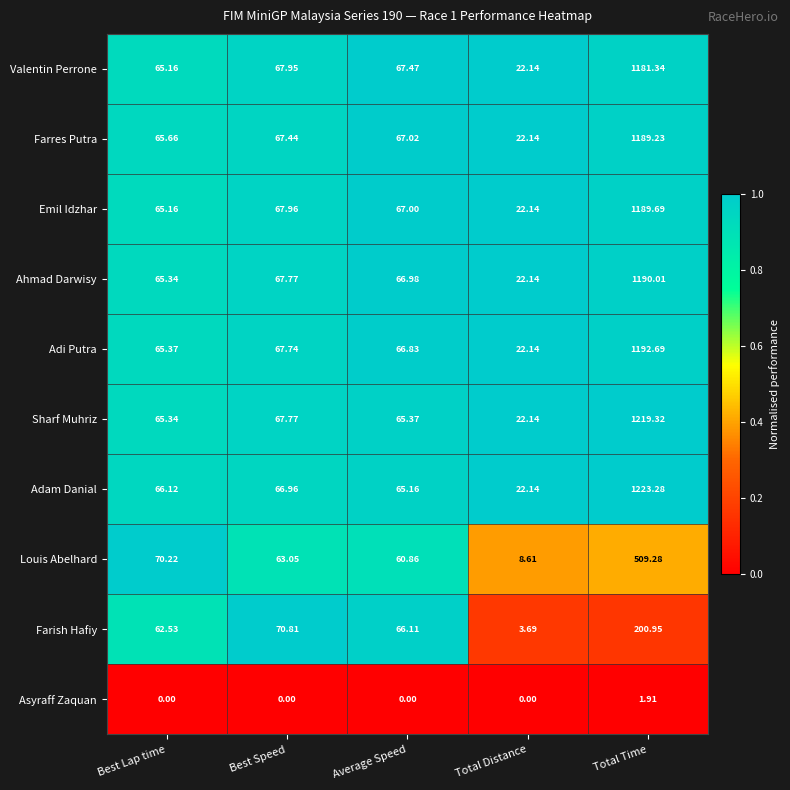

List the series in order of their peak value, lowest first.

Asyraff Zaquan, Farish Hafiy, Louis Abelhard, Valentin Perrone, Farres Putra, Emil Idzhar, Ahmad Darwisy, Adi Putra, Sharf Muhriz, Adam Danial